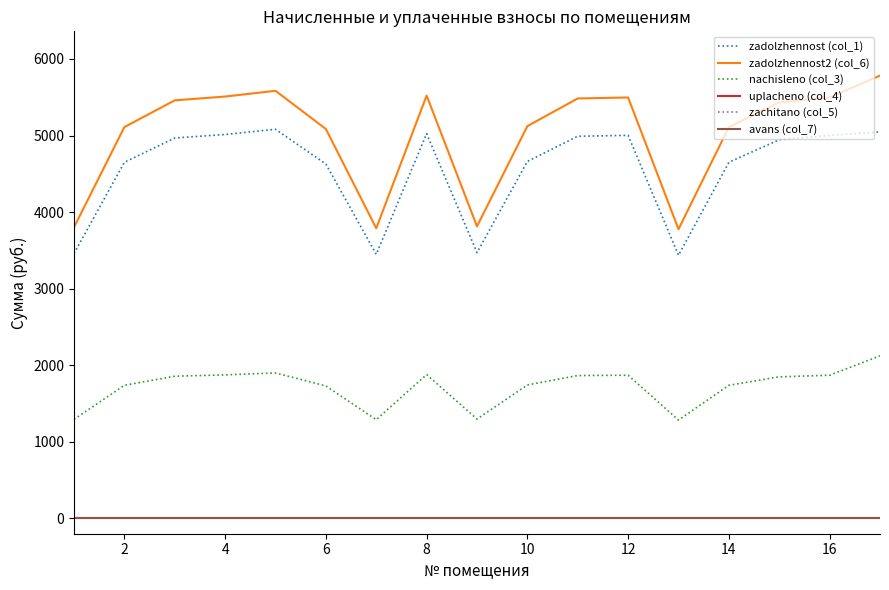

Does the chart have visible grid lines?

No